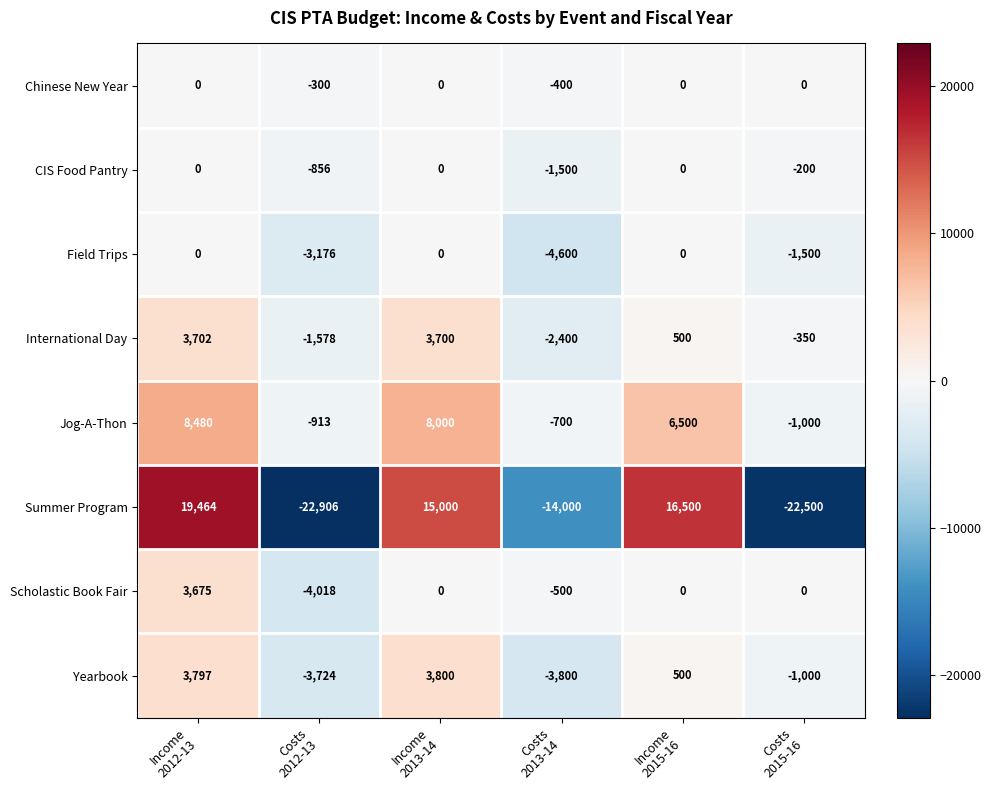

What is the difference between the maximum and minimum values in the International Day series?

6102